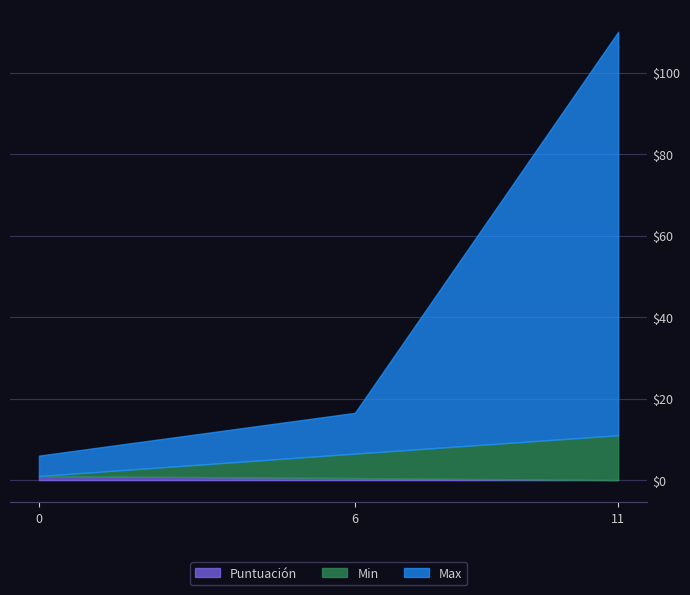

What is the total value across all series at 0?

6.0